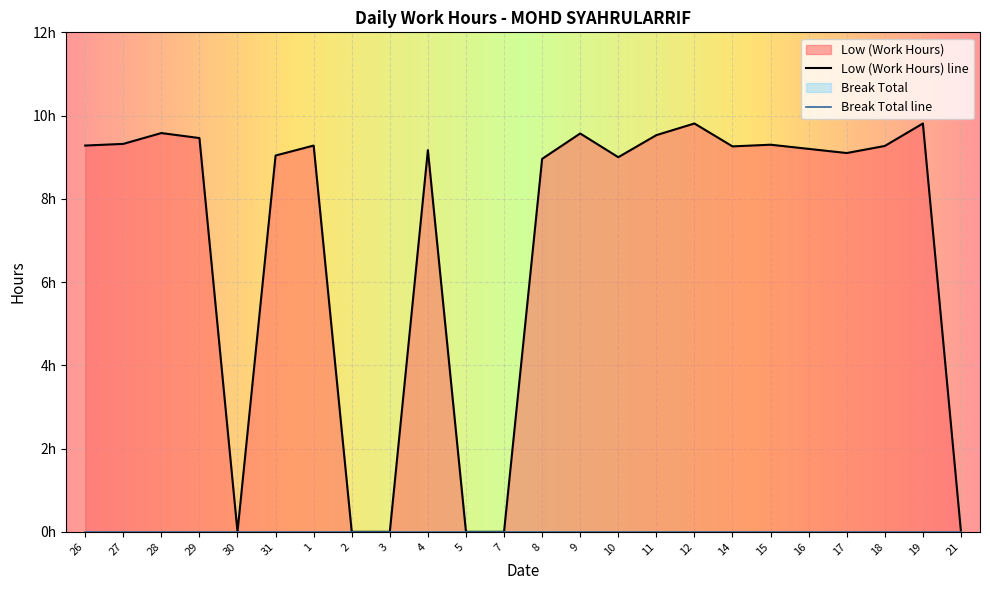

What is the maximum value shown in the chart?

9.8